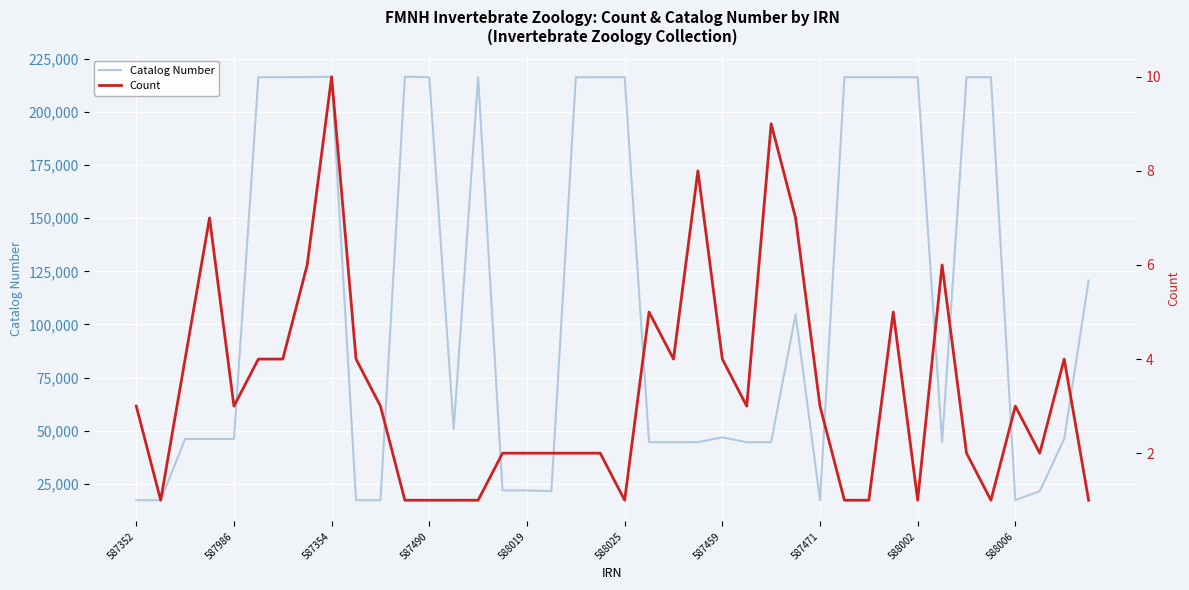

The Catalog Number series shows 17221 at 588006. True or false?

True